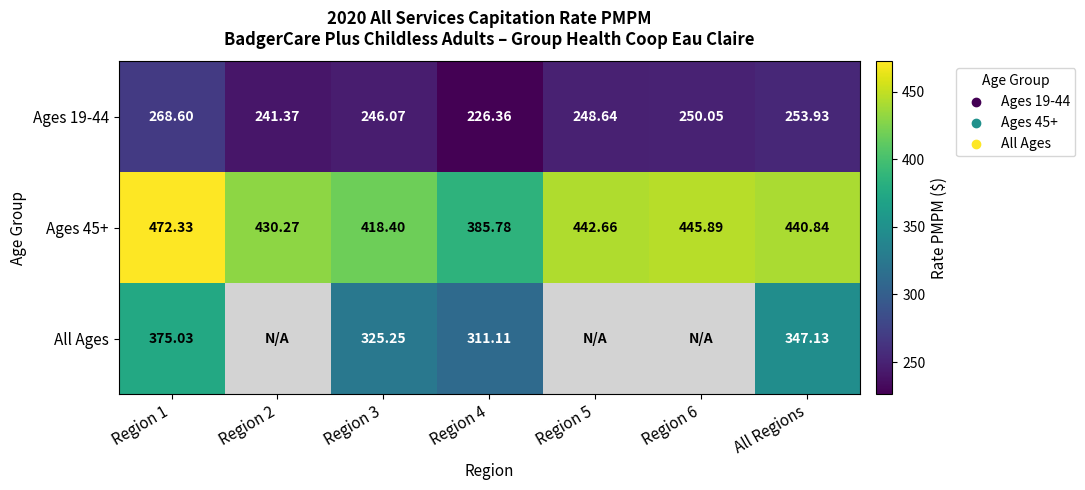

Is the value of Ages 19-44 at Region 6 greater than the value of All Ages at Region 4?

No